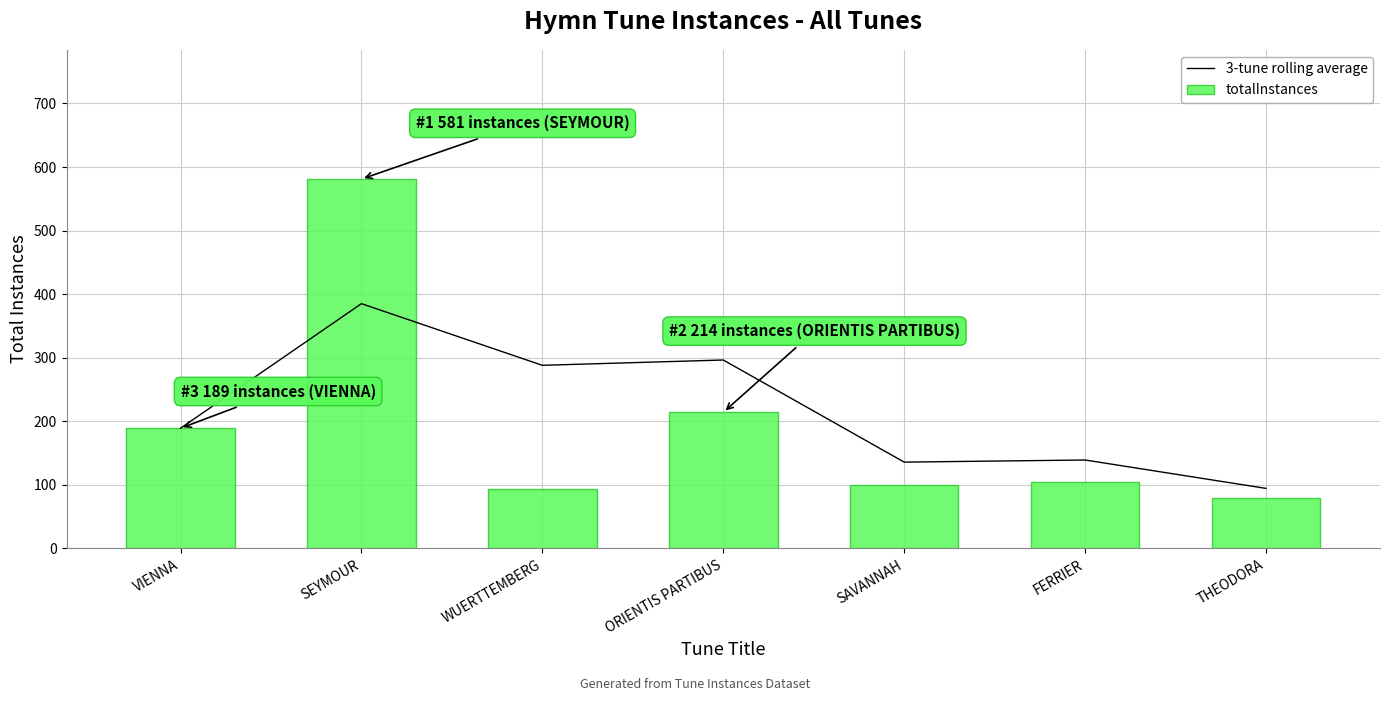

What is the minimum value for totalInstances?

80